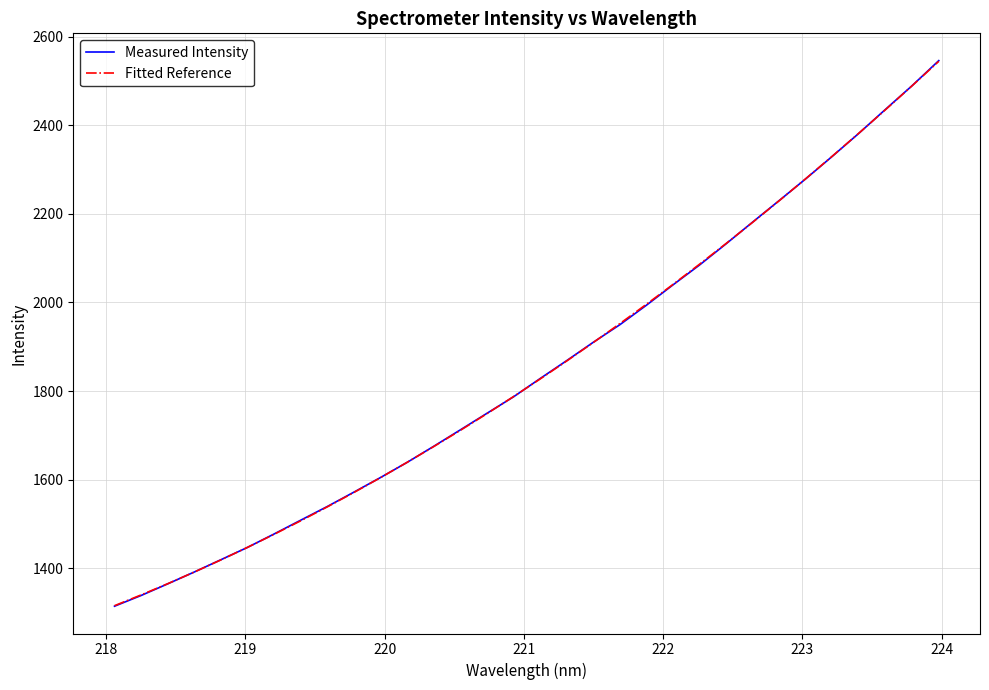

What is the difference between the second highest and second lowest values in the Measured Intensity series?

1150.7